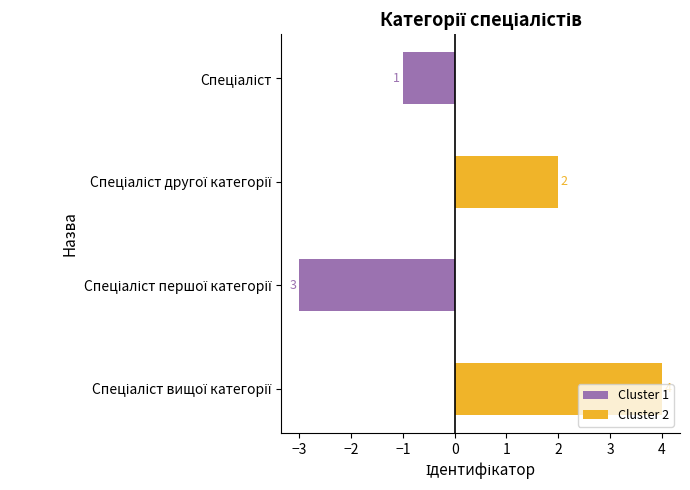

What are all the series names shown in the legend?

Cluster 1, Cluster 2